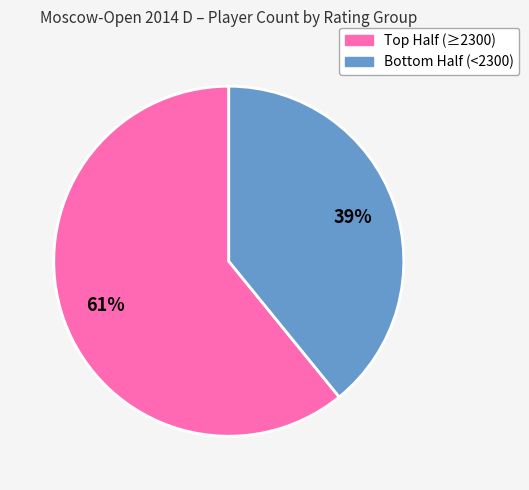

Is there any slice that represents more than half of the pie?

Yes